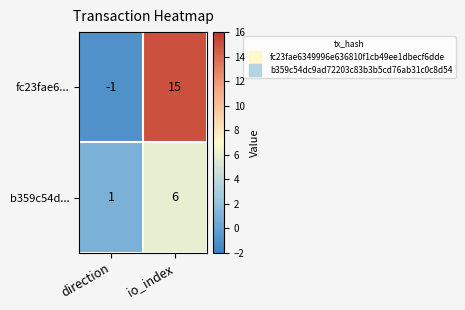

Which label corresponds to the largest value in the chart?

io_index